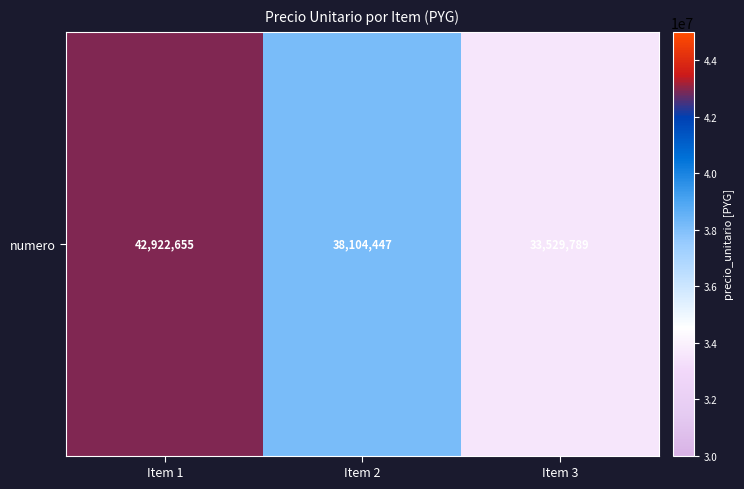

Which category has the highest value across all series?

Item 1